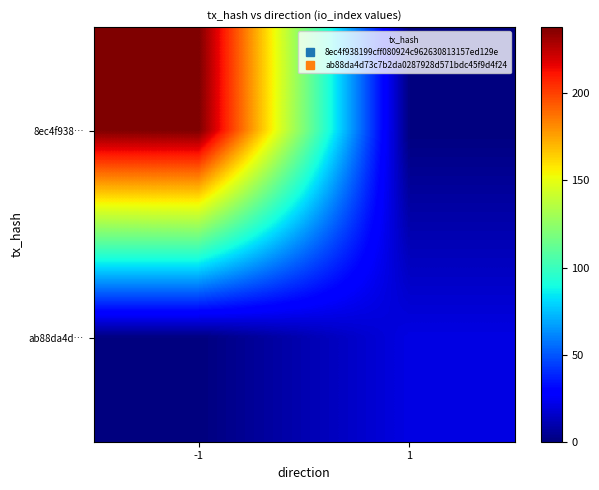

At which category is the sum across all series the highest?

-1